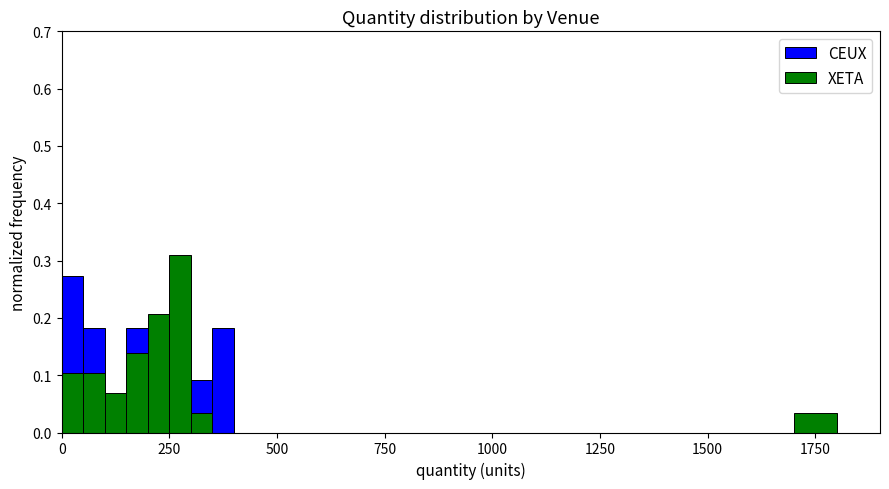

Is the value of XETA at 21 greater than the value of CEUX at 14?

No